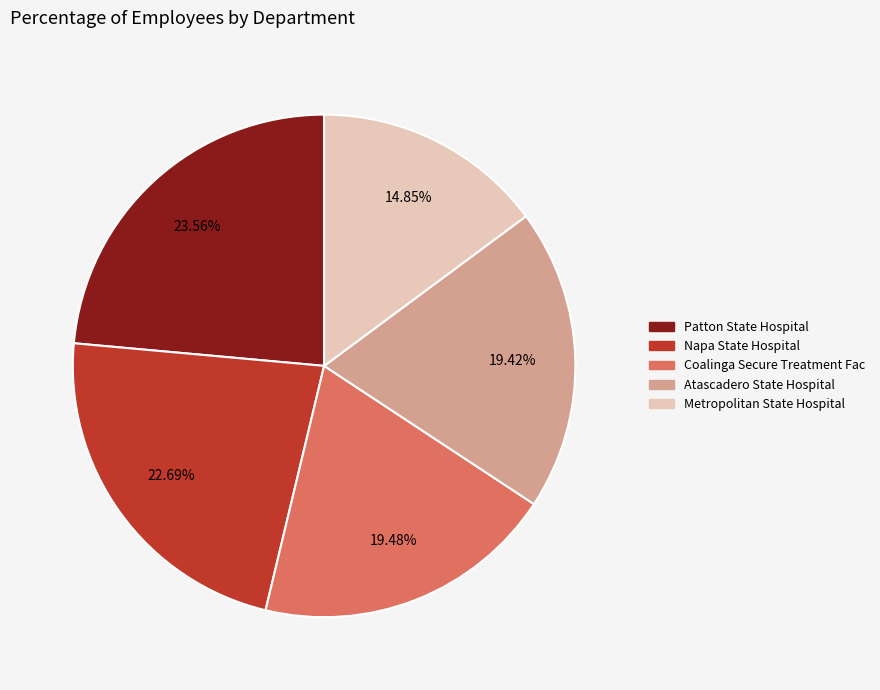

Which has a higher value, Patton State Hospital or Metropolitan State Hospital?

Patton State Hospital